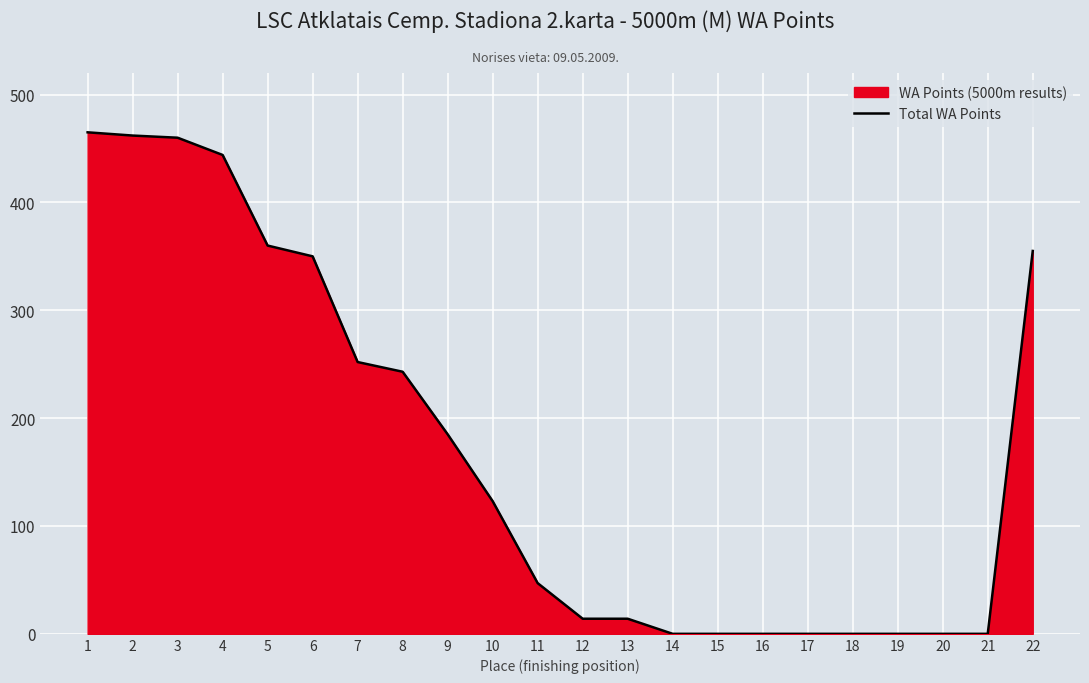

Reading left to right, extract all data points from this chart.

1=465	2=462	3=460	4=444	5=360	6=350	7=252	8=243	9=185	10=123	11=47	12=14	13=14	14=0	15=0	16=0	17=0	18=0	19=0	20=0	21=0	22=355